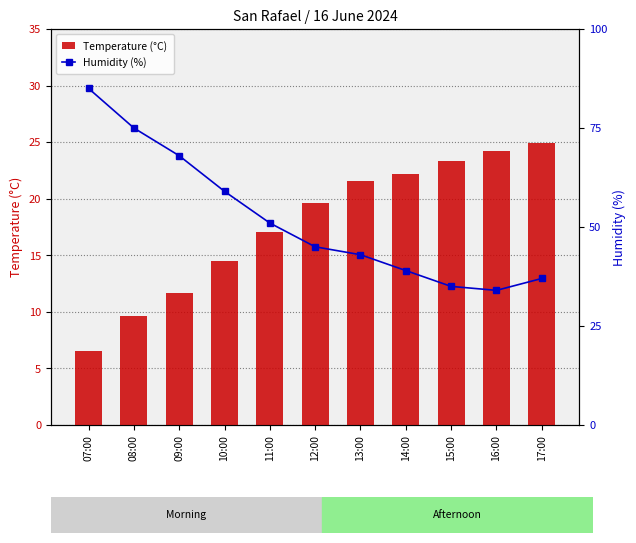

What is the difference between the highest and lowest values at 10:00?

44.5